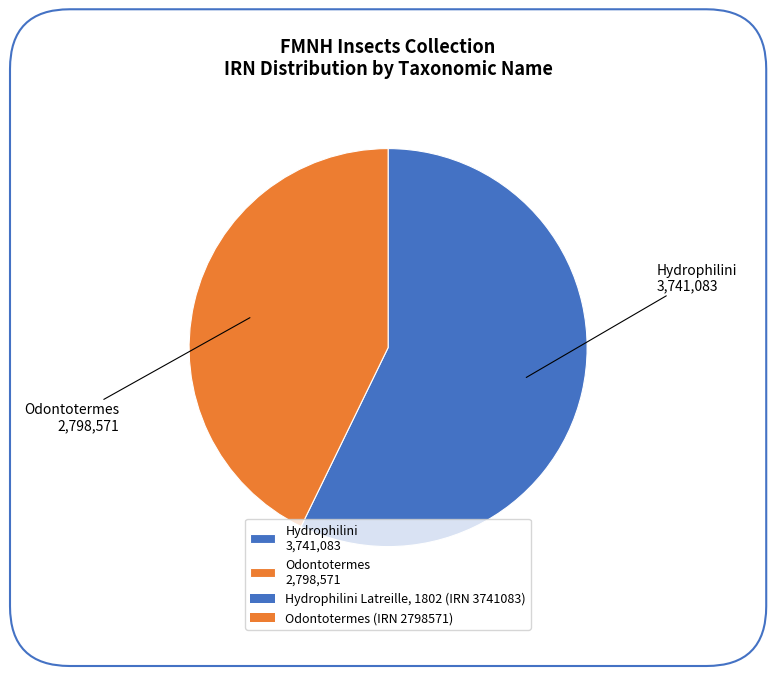

Rank the categories by value from highest to lowest.

Hydrophilini 3,741,083, Odontotermes 2,798,571